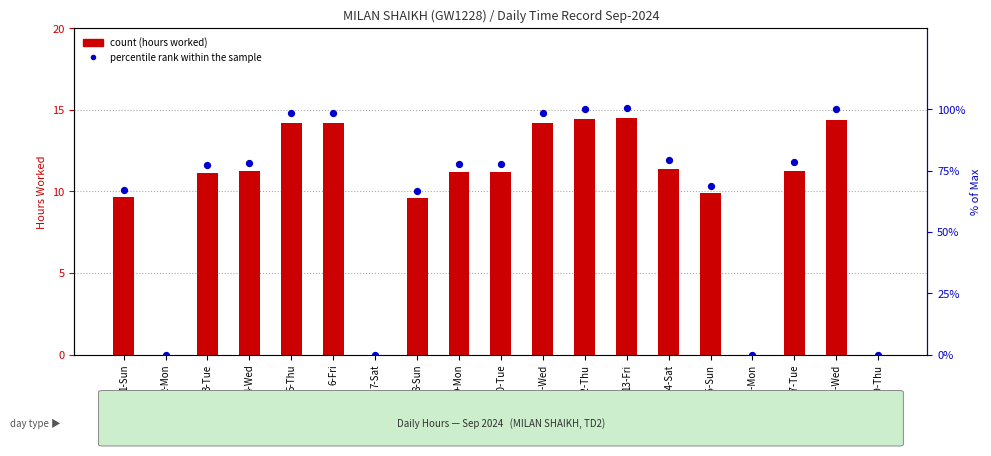

Is the value of percentile rank within the sample at 2-Mon greater than the value of count at 2-Mon?

No